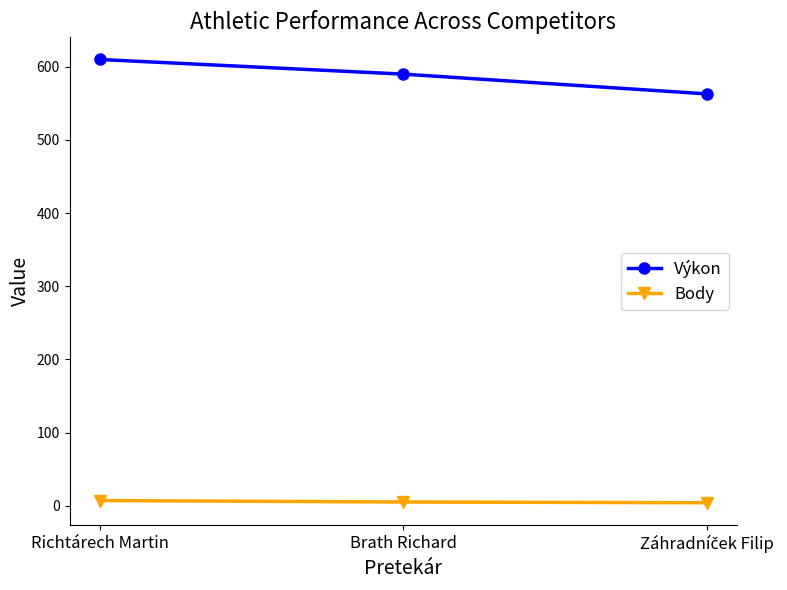

Rank the series at Richtárech Martin from lowest to highest value.

Body, Výkon